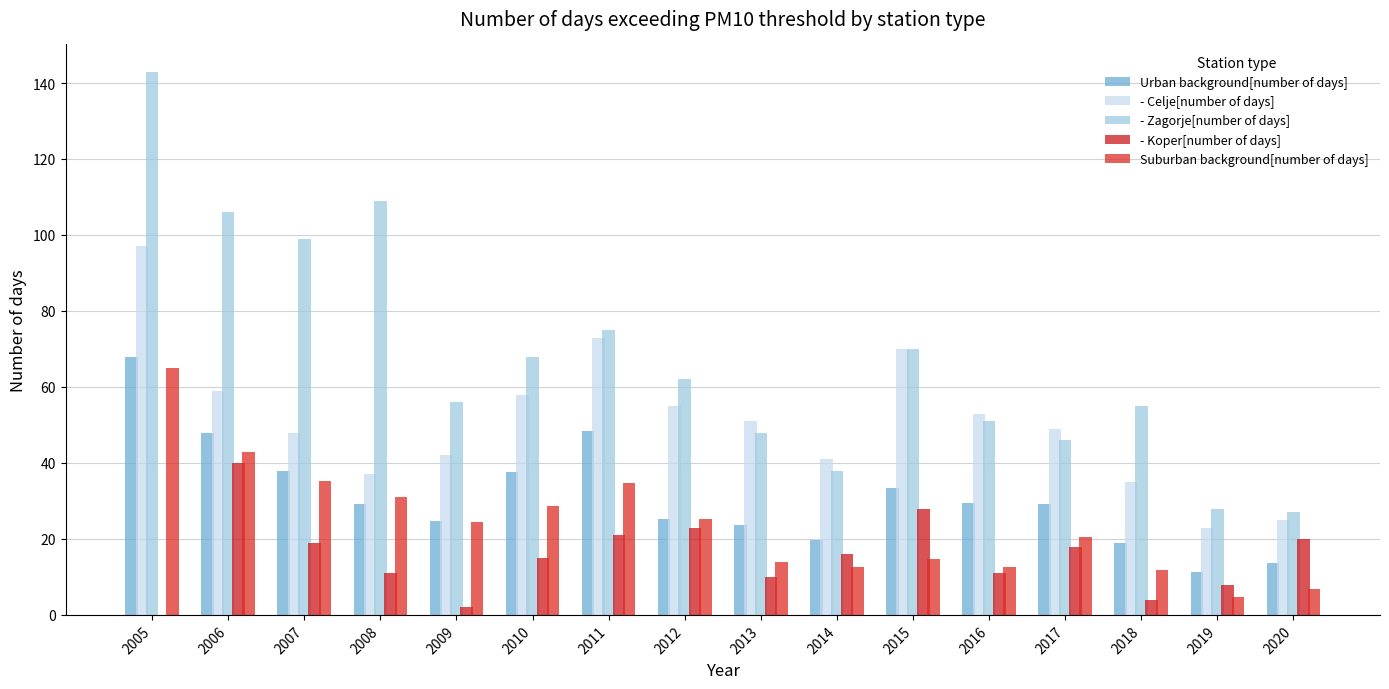

What is the total value across all series at 2007?

239.3